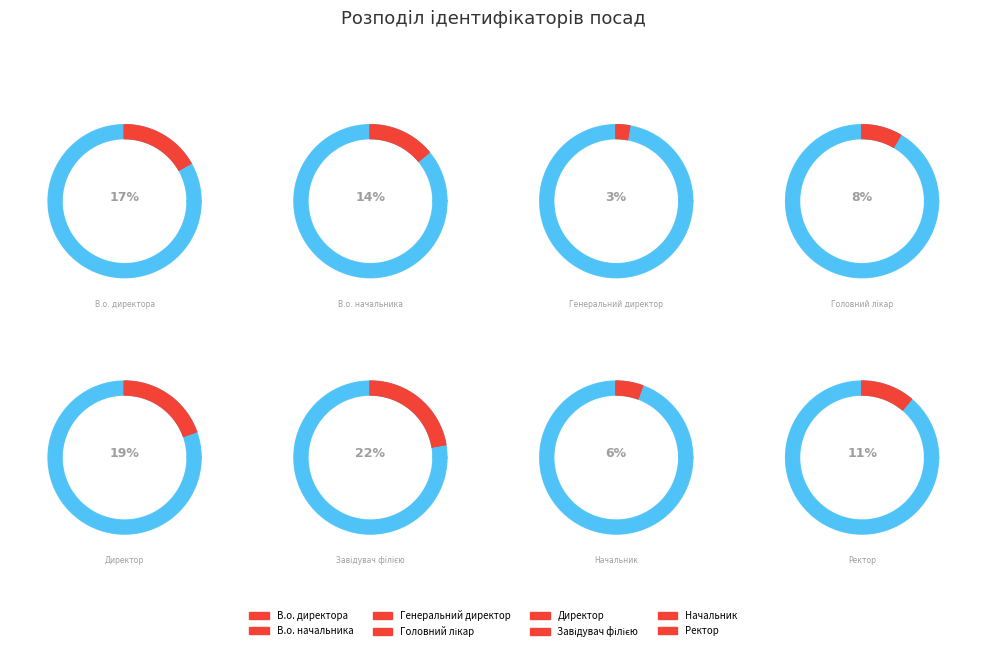

Does Ректор represent more than half of the total?

No